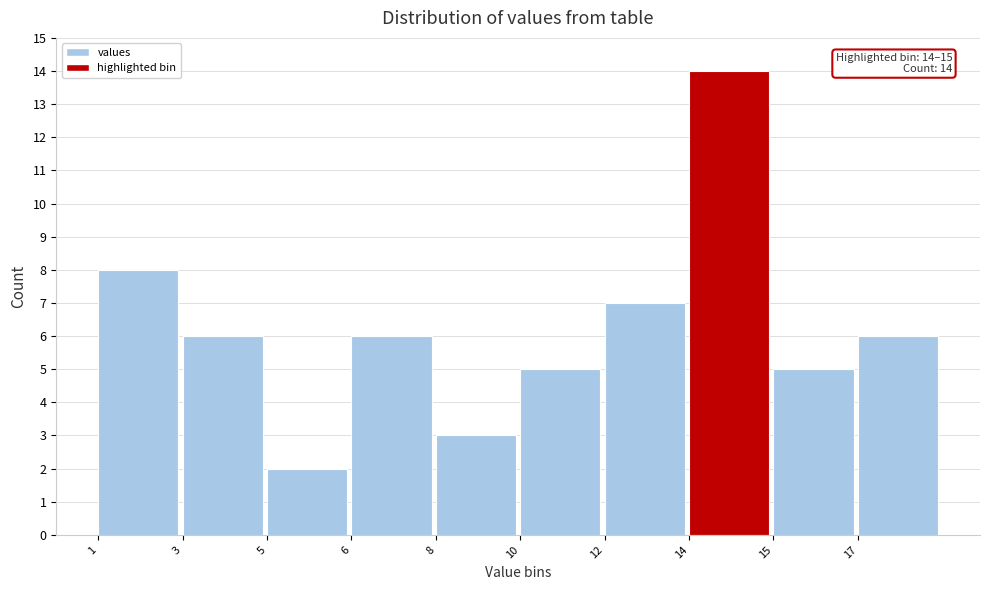

Reading left to right, what are all the values shown in this chart?

8	6	2	6	3	5	7	14	5	6